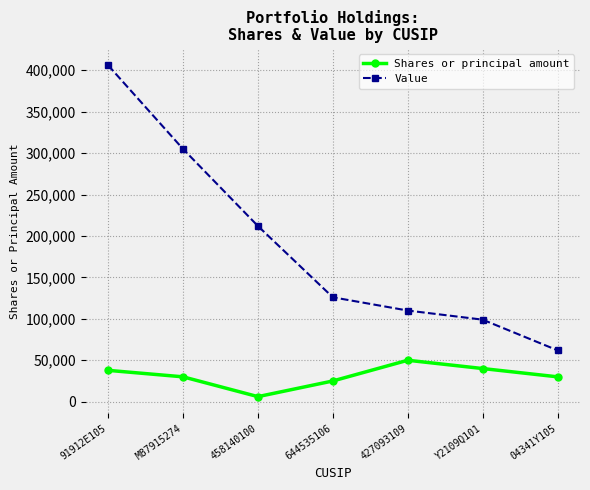

Reading left to right, list all the values displayed in this chart.

Shares or principal amount: 91912E105=37813	M87915274=30000	458140100=6090	644535106=25000	427093109=50000	Y2109Q101=40000	04341Y105=30000
Value: 91912E105=406000	M87915274=305000	458140100=212000	644535106=126000	427093109=110000	Y2109Q101=99000	04341Y105=62000